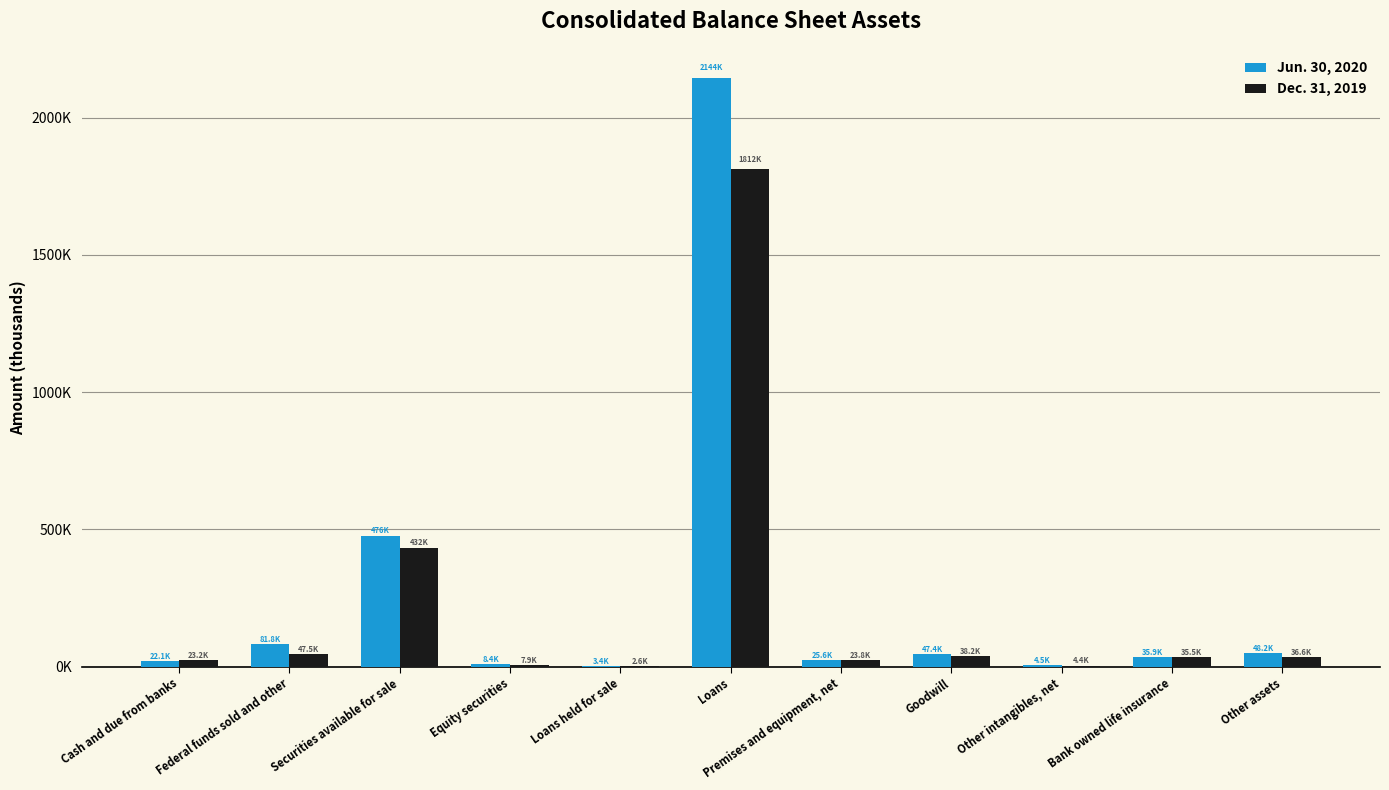

Are the bars grouped side by side (vs. stacked)?

Yes